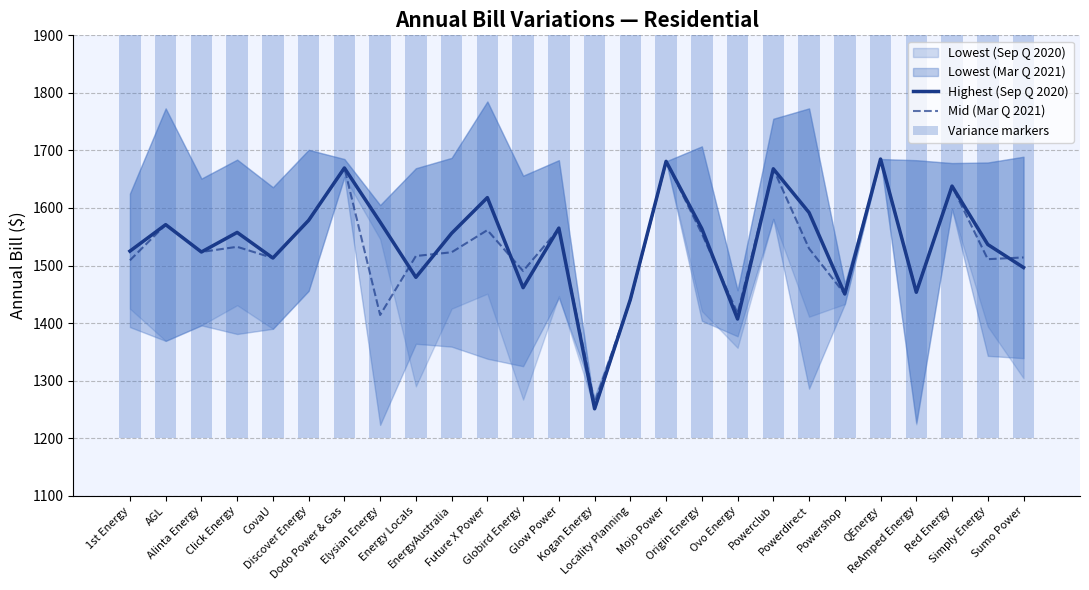

What position from the right is Origin Energy?

10